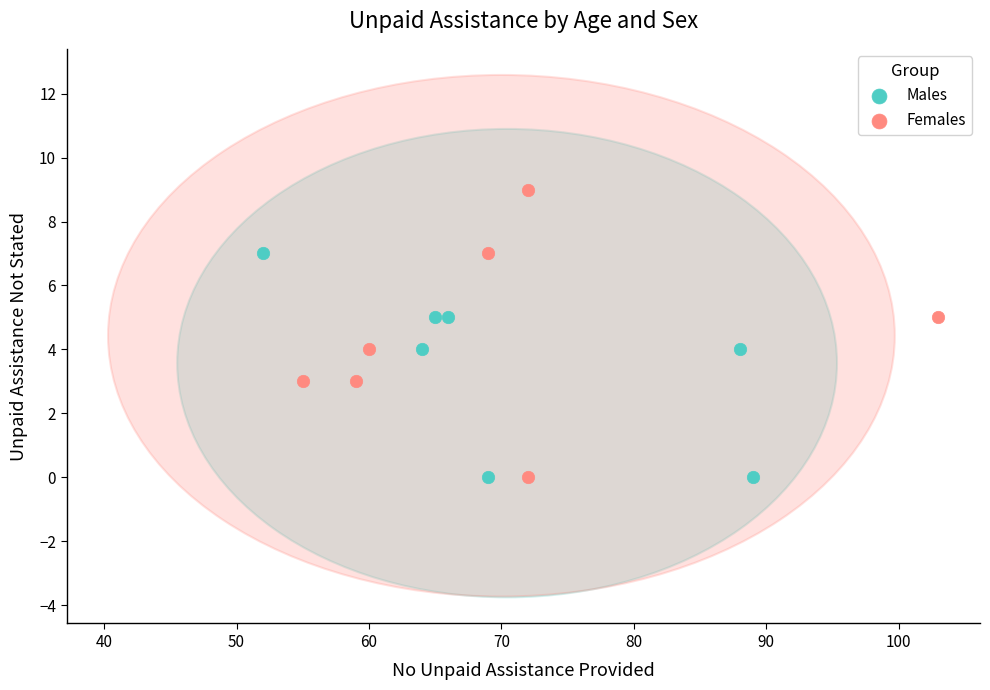

Which series reaches the maximum Y coordinate?

Females